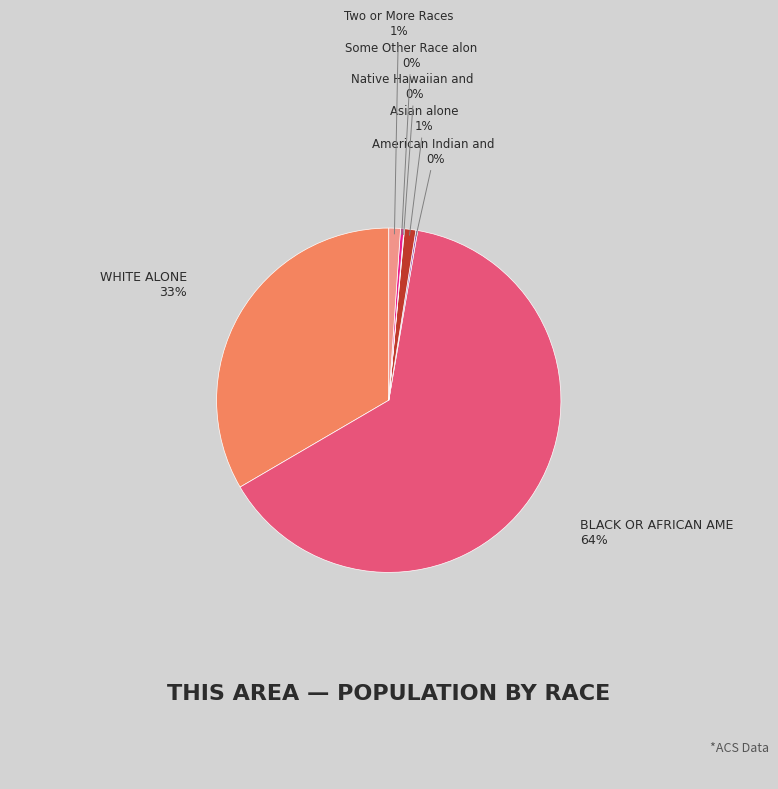

To the nearest percent, what is the average slice percentage?

14%